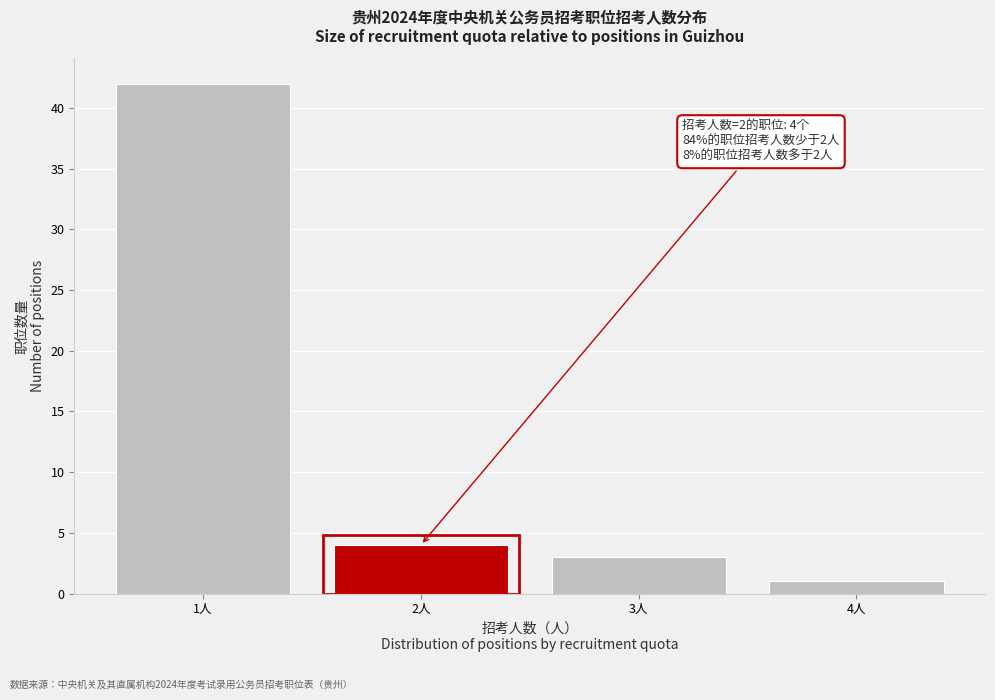

Which range on the x-axis has the tallest bar?

0.5 to 1.5